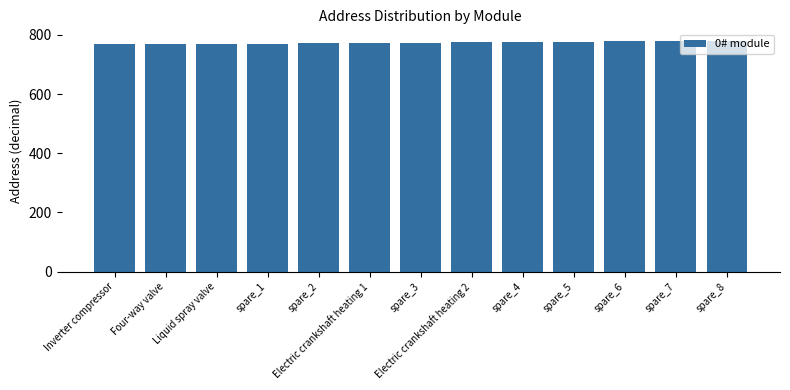

What is the label of the 2nd bar from the right?

spare_7